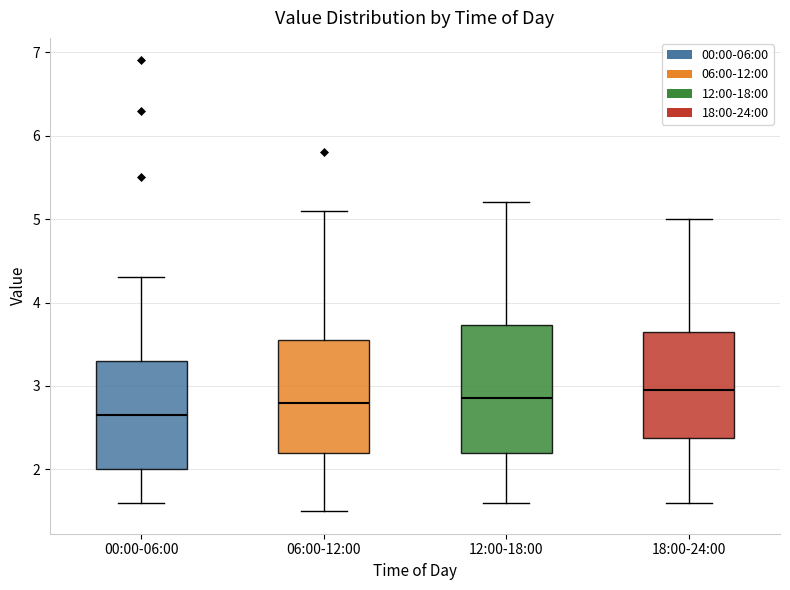

Reading left to right, read every box against the y-axis: the position of its median line, the range the box covers, and the ends of its whiskers. The values are not printed on the chart, so give them approximately, as read against the axis.

00:00-06:00: median 2.7, box 2.0 to 3.3, whiskers 1.6 to 4.3
06:00-12:00: median 2.8, box 2.2 to 3.6, whiskers 1.5 to 5.1
12:00-18:00: median 2.9, box 2.2 to 3.7, whiskers 1.6 to 5.2
18:00-24:00: median 3.0, box 2.4 to 3.7, whiskers 1.6 to 5.0